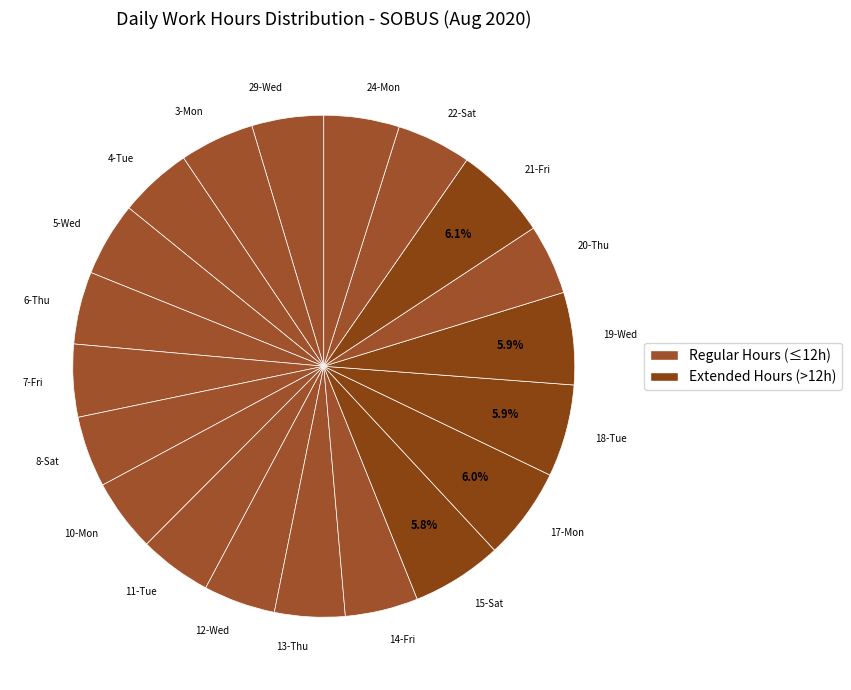

How much of the chart is everything except 15-Sat?

94.2%